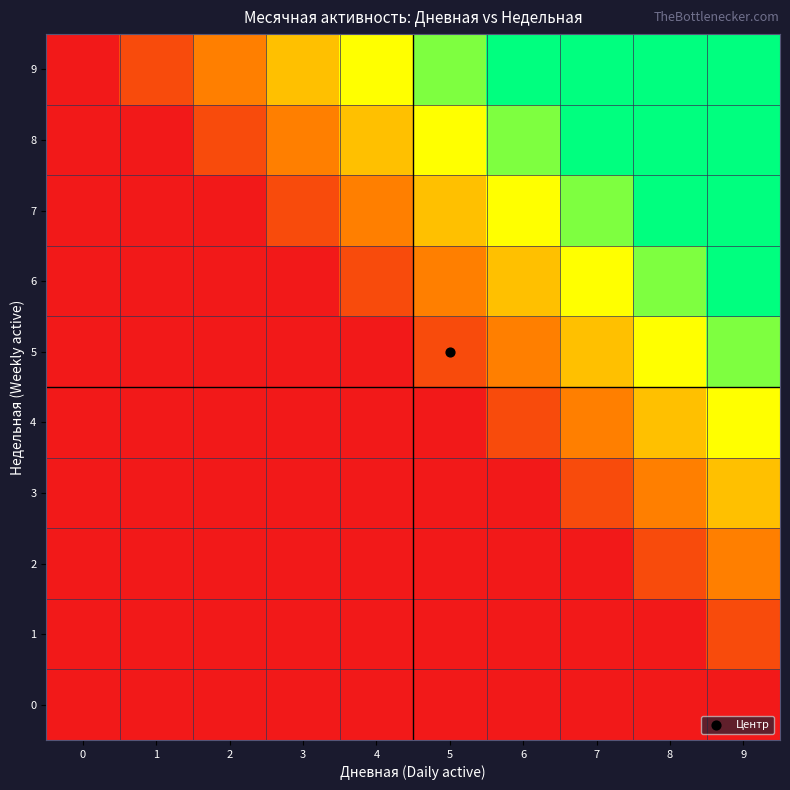

How many data points does each series have?

10